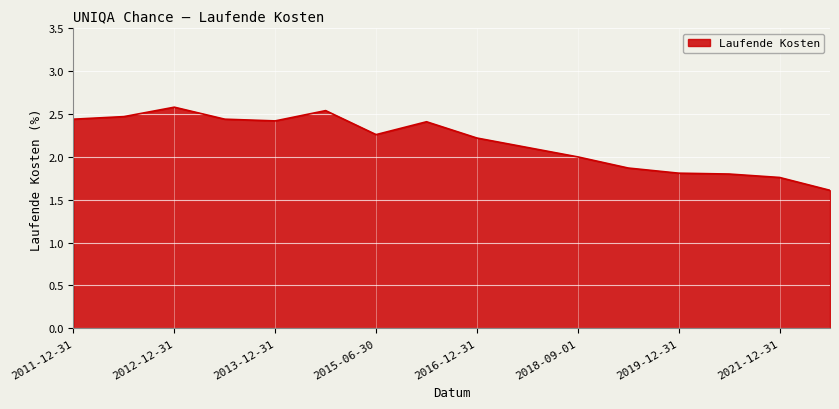

What is the difference between the maximum and minimum values?

1.0